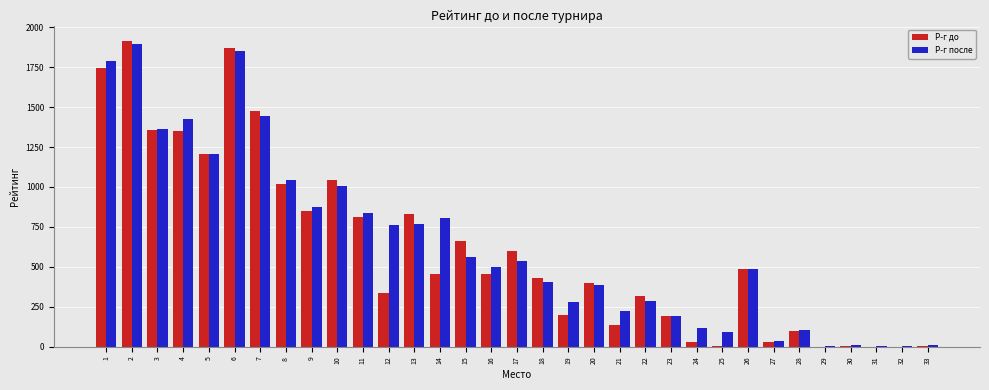

What is the difference between the Р-г до values at 13 and 5?

372